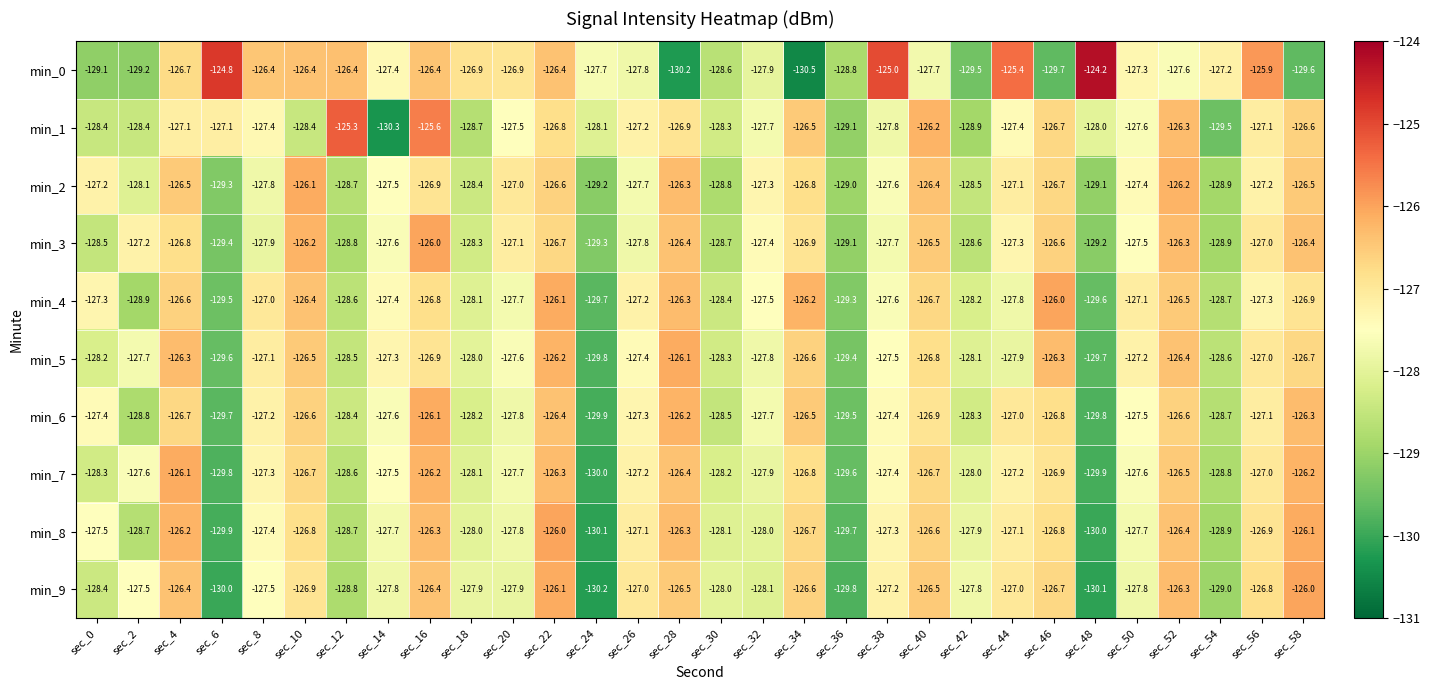

Read the min_1 value at sec_36.

-129.1